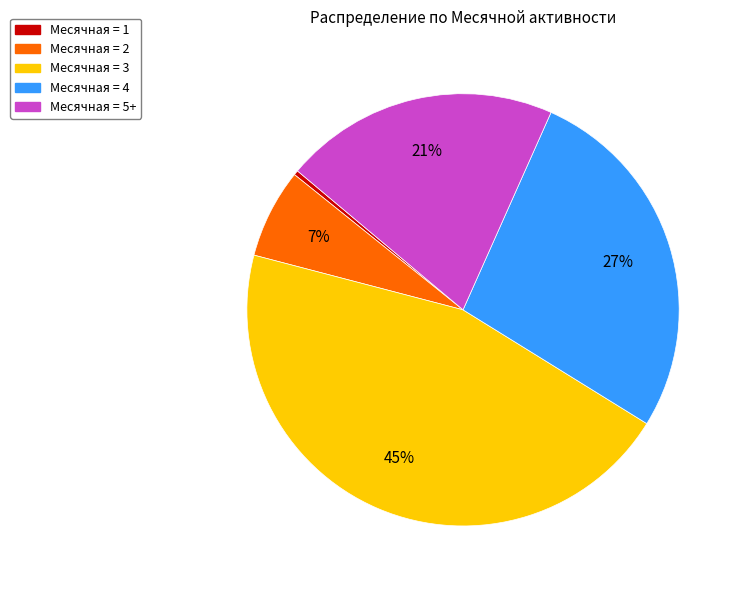

How many slices are in this pie chart?

5